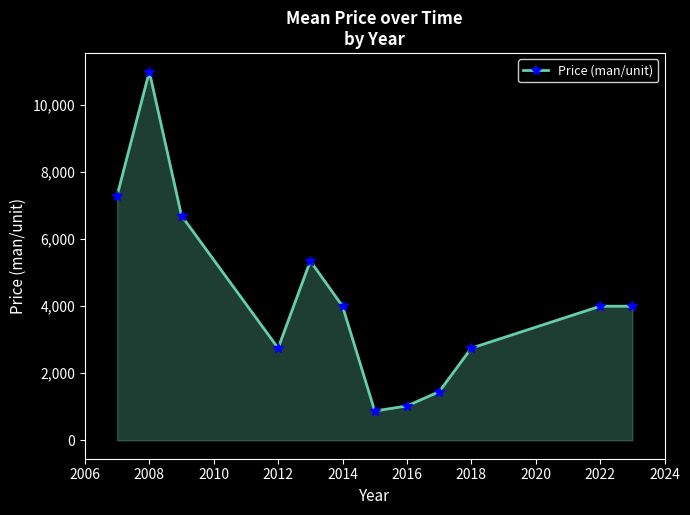

What is the sum of all values?

51198.3